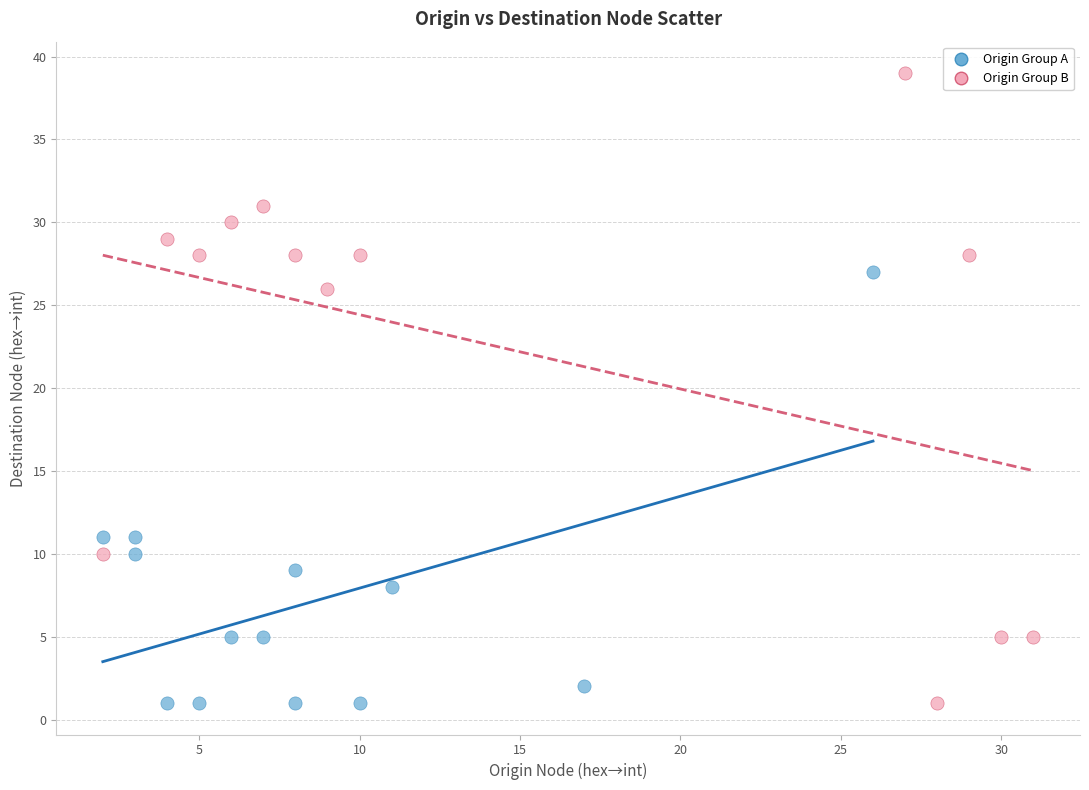

What are all the series names shown in the legend?

Origin Group A, Origin Group B